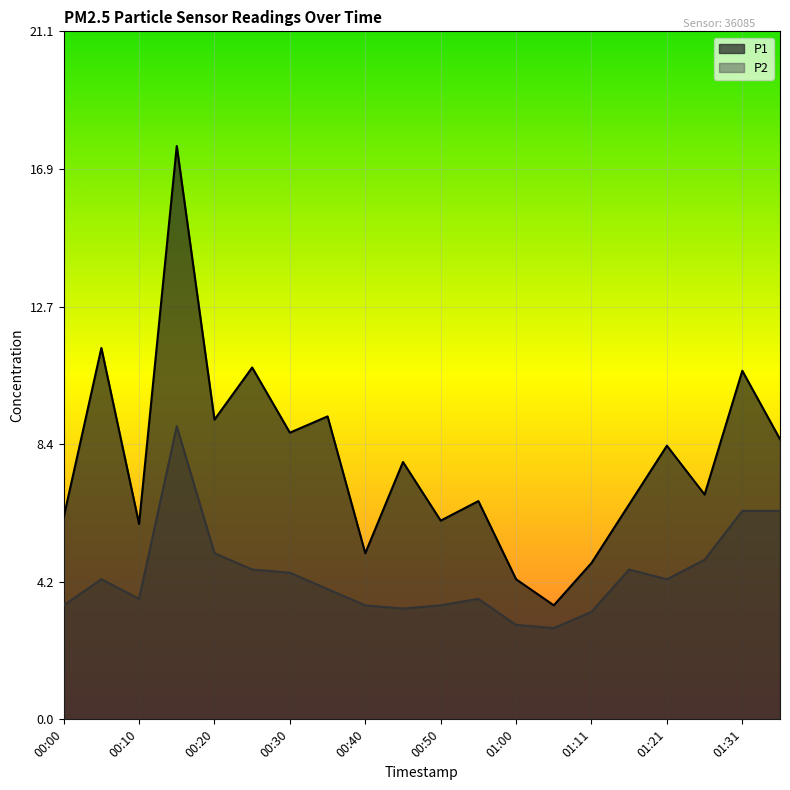

In P1, how many points are higher than both neighbors (excluding endpoints)?

8